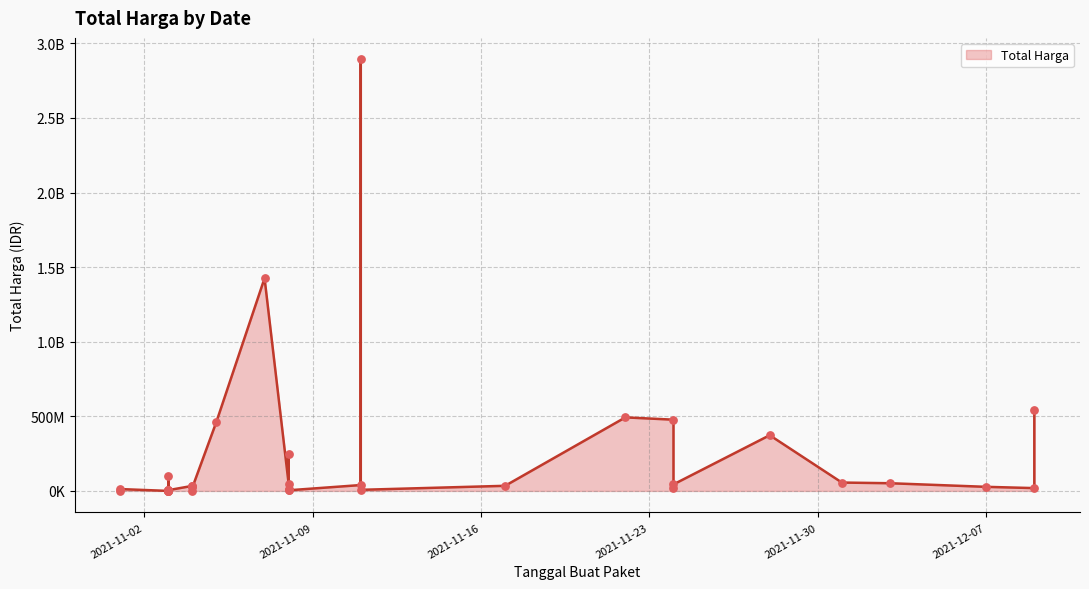

What is the change in value from 2021-11-04 to 2021-11-03?

-32363200